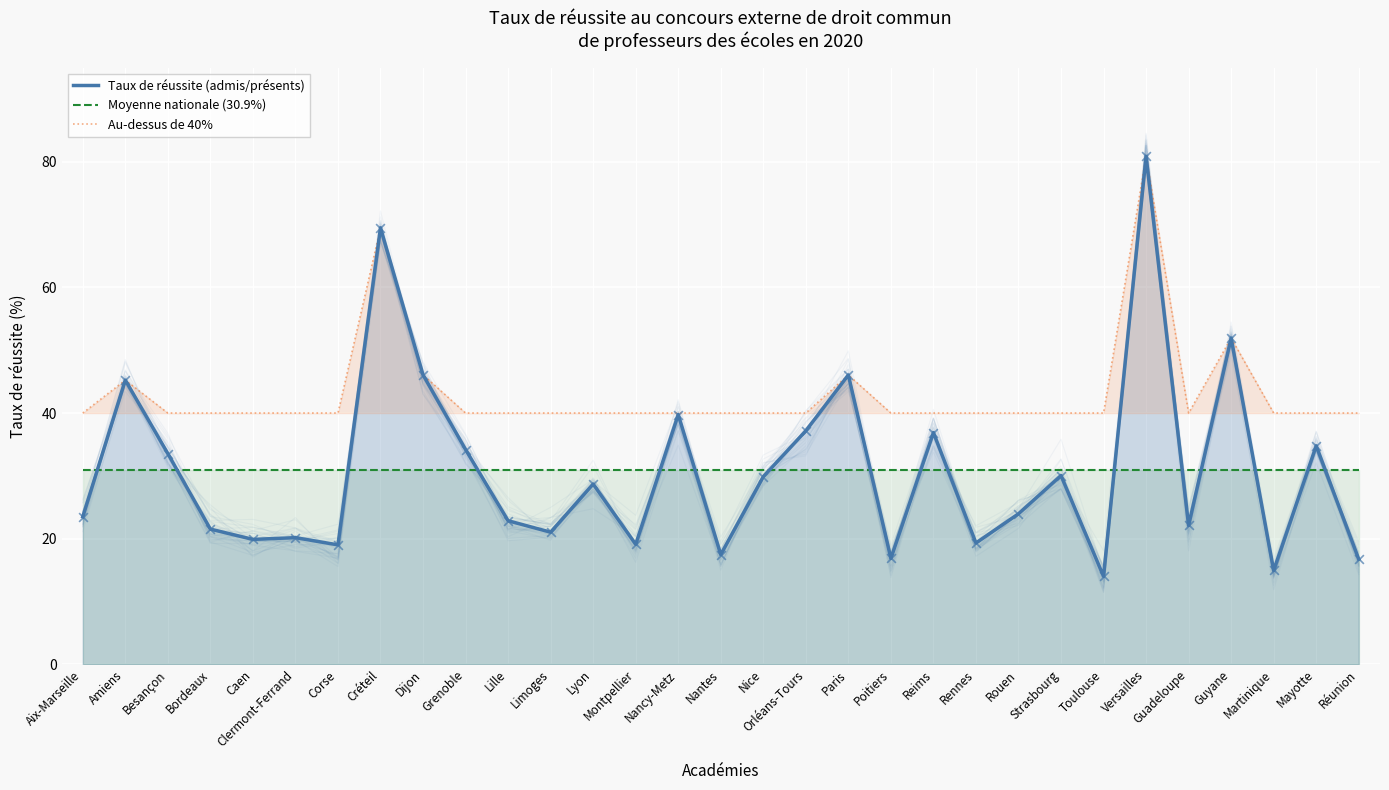

What is the total value across all series at Reims?

107.8